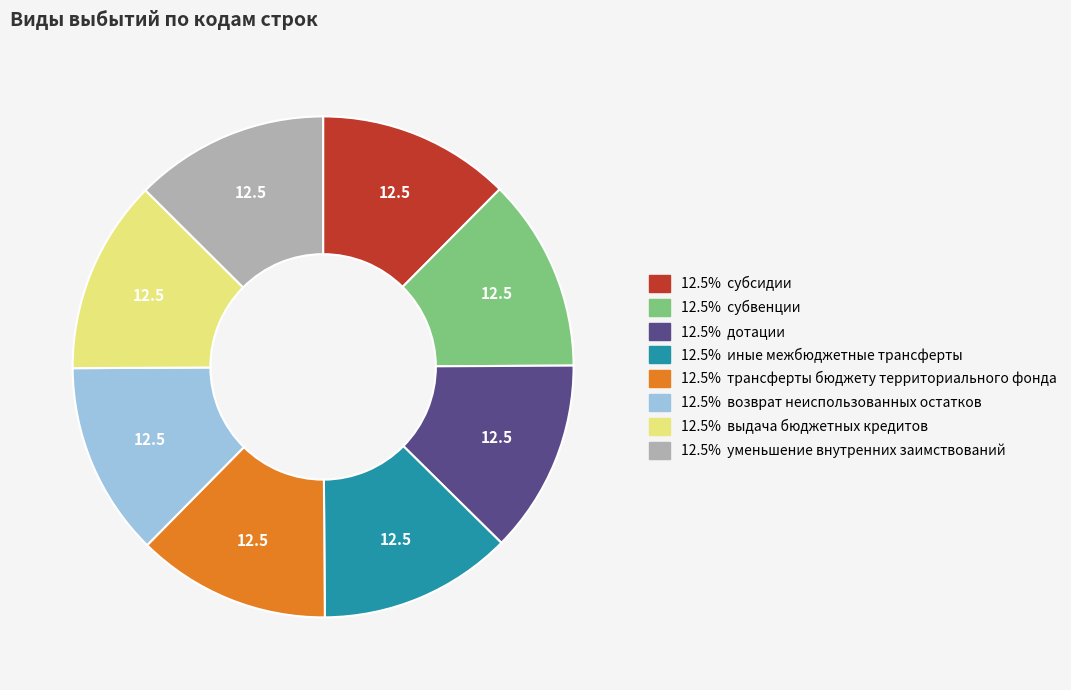

Is there any slice that represents more than half of the pie?

No